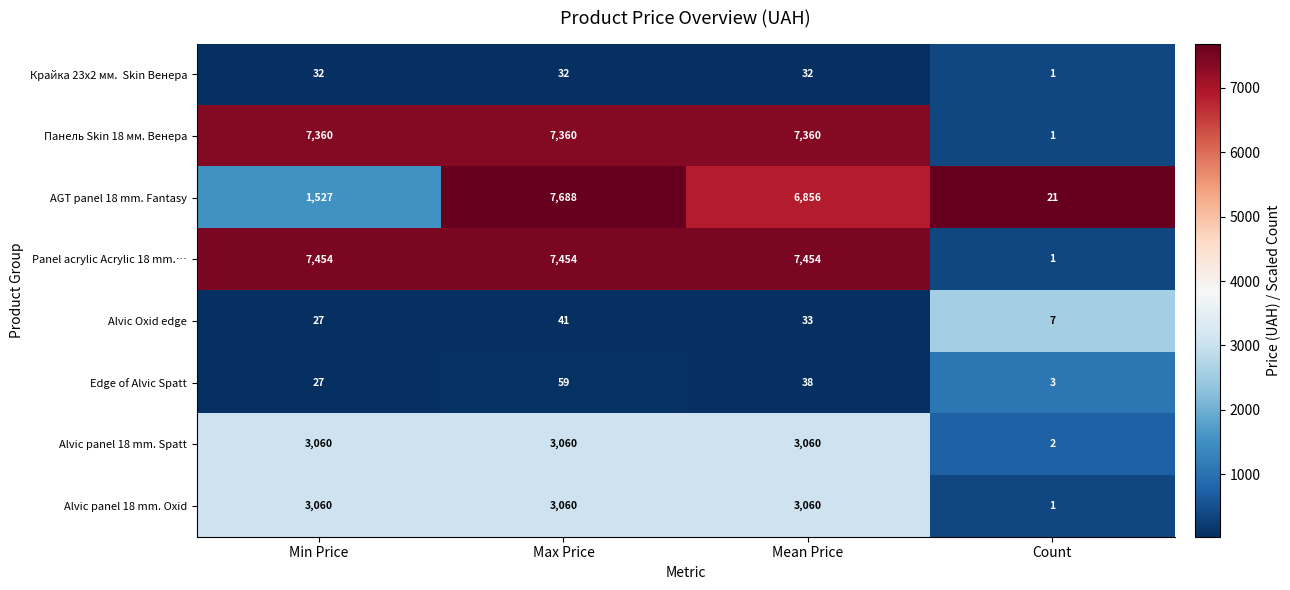

Which series changed the most between Max Price and Mean Price?

AGT panel 18 mm. Fantasy